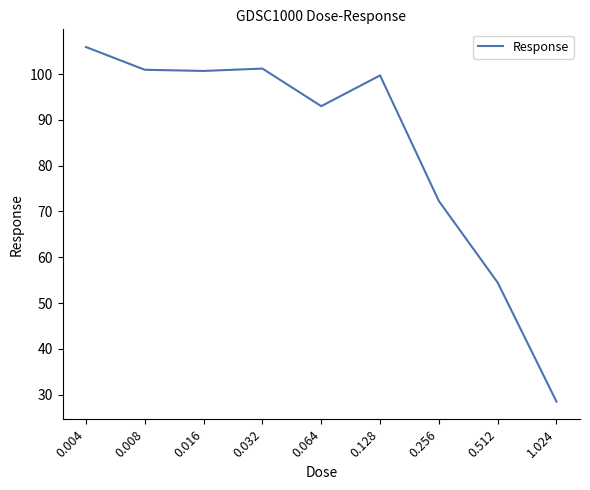

The value at 0.008 is 100.9. True or false?

True